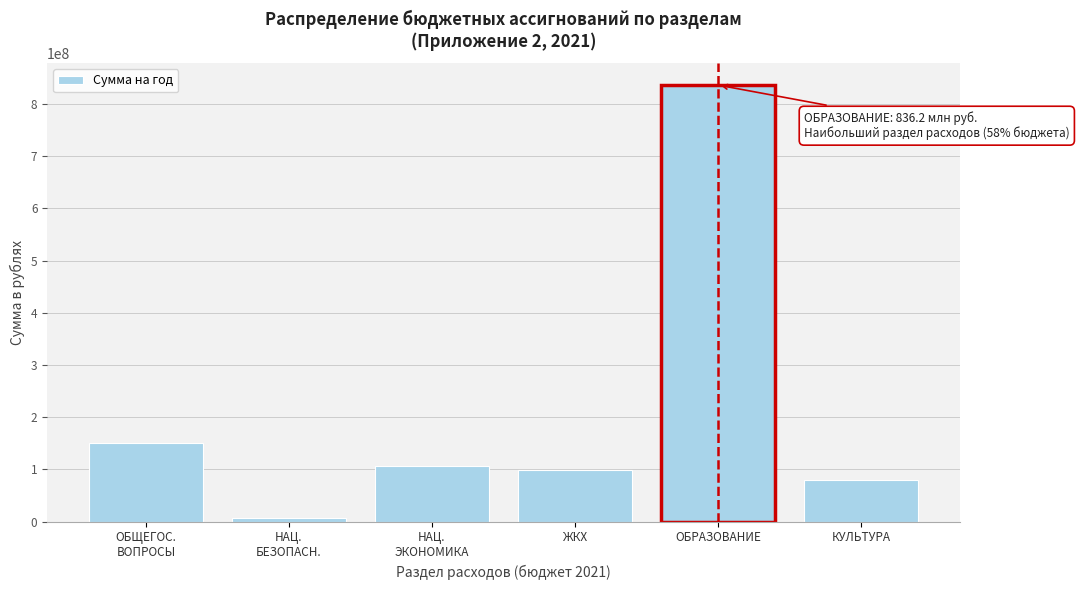

What is the average value?

212916274.2